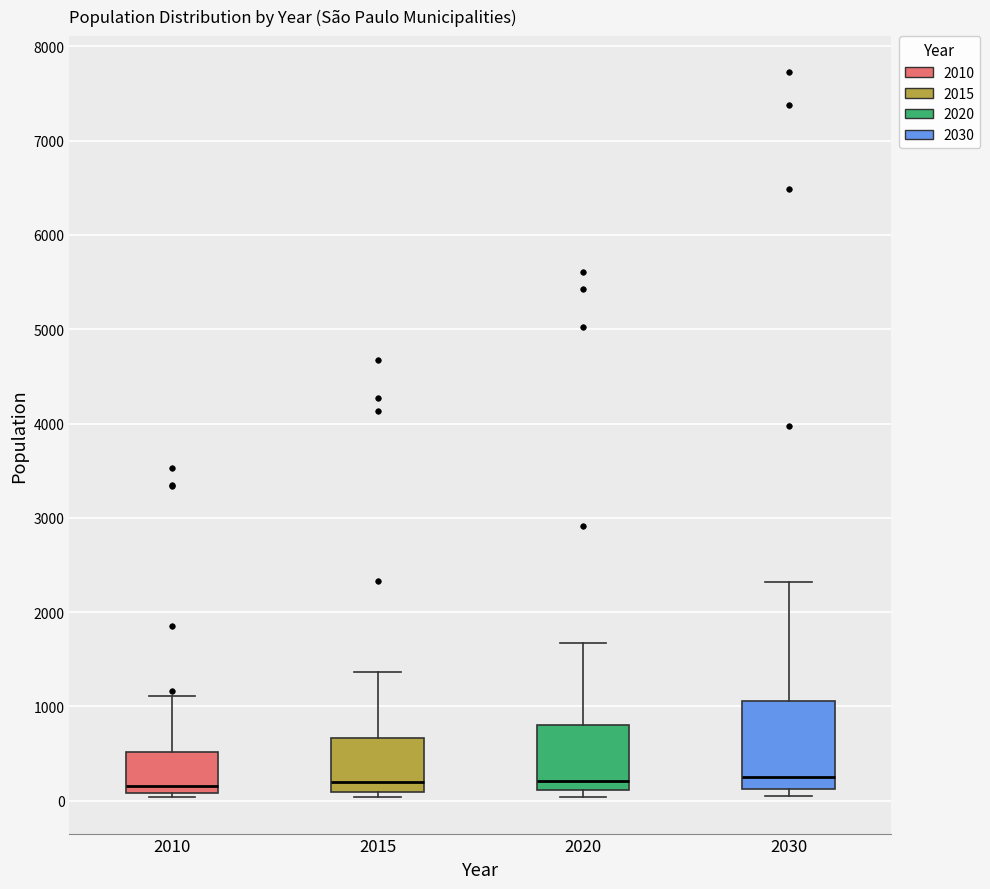

Reading left to right, transcribe this box plot: for each box, give where its median line is, the range the box spans, and where its two whiskers end, as read against the y-axis. The values are not printed on the chart, so give them approximately, as read against the axis.

2010: median 200, box 100 to 500, whiskers 0 to 1100
2015: median 200, box 100 to 700, whiskers 0 to 1400
2020: median 200, box 100 to 800, whiskers 0 to 1700
2030: median 300, box 100 to 1100, whiskers 0 to 2300